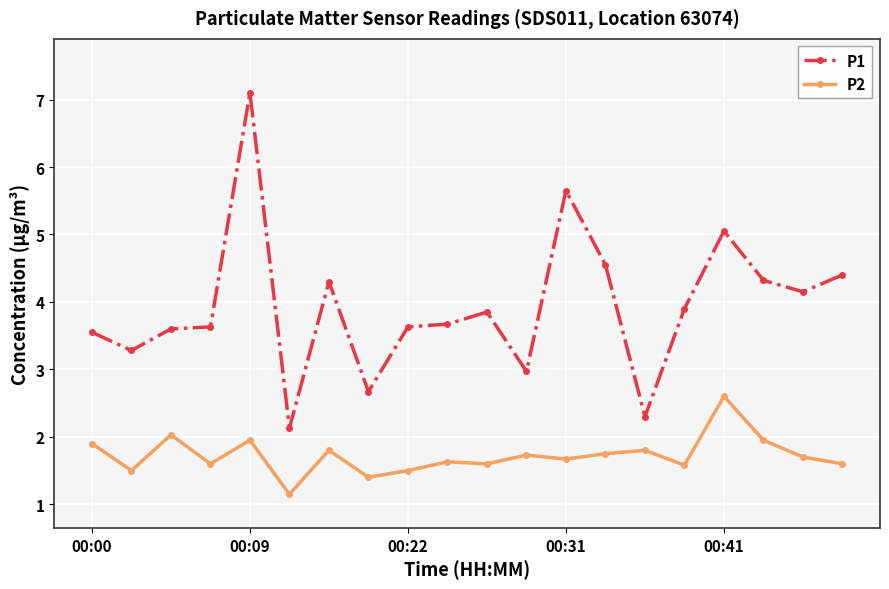

Which series has the largest total across all categories?

P1